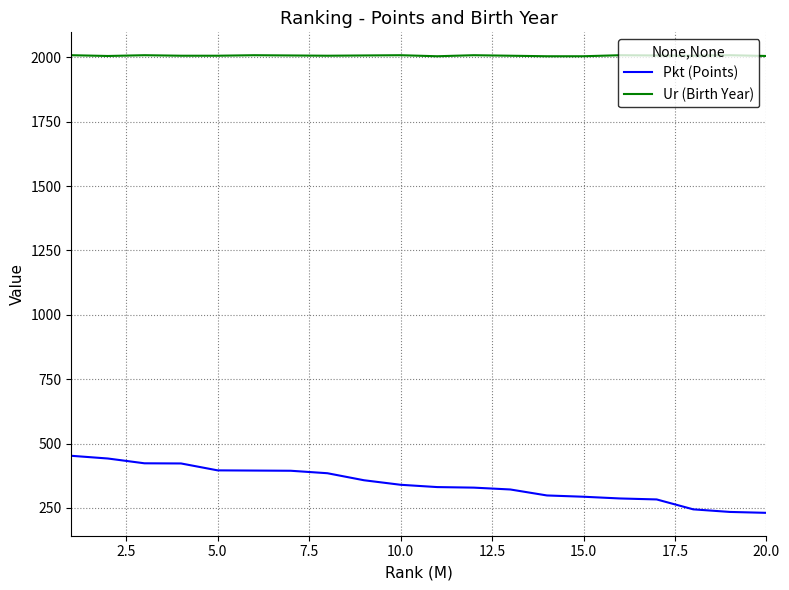

What is the sum of all Pkt (Points) values?

6860.1